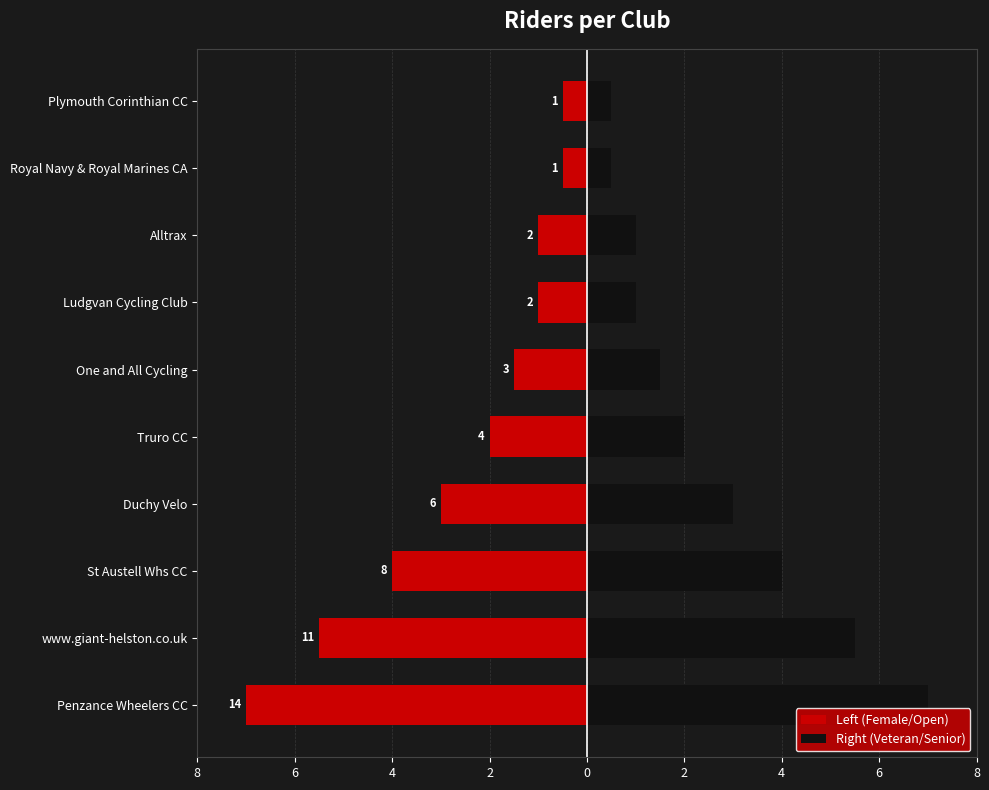

What is the difference between the Left (Female/Open) values at One and All Cycling and Truro CC?

0.5